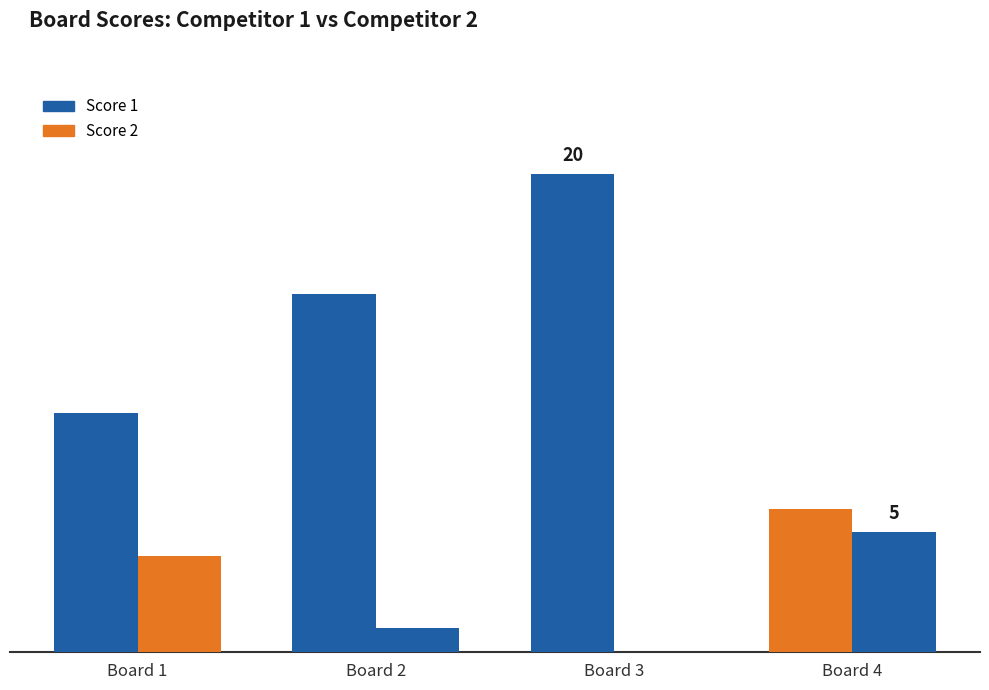

Reading left to right, extract all data points from this chart.

Score 1: 10	15	20	6
Score 2: 4	1	0	5